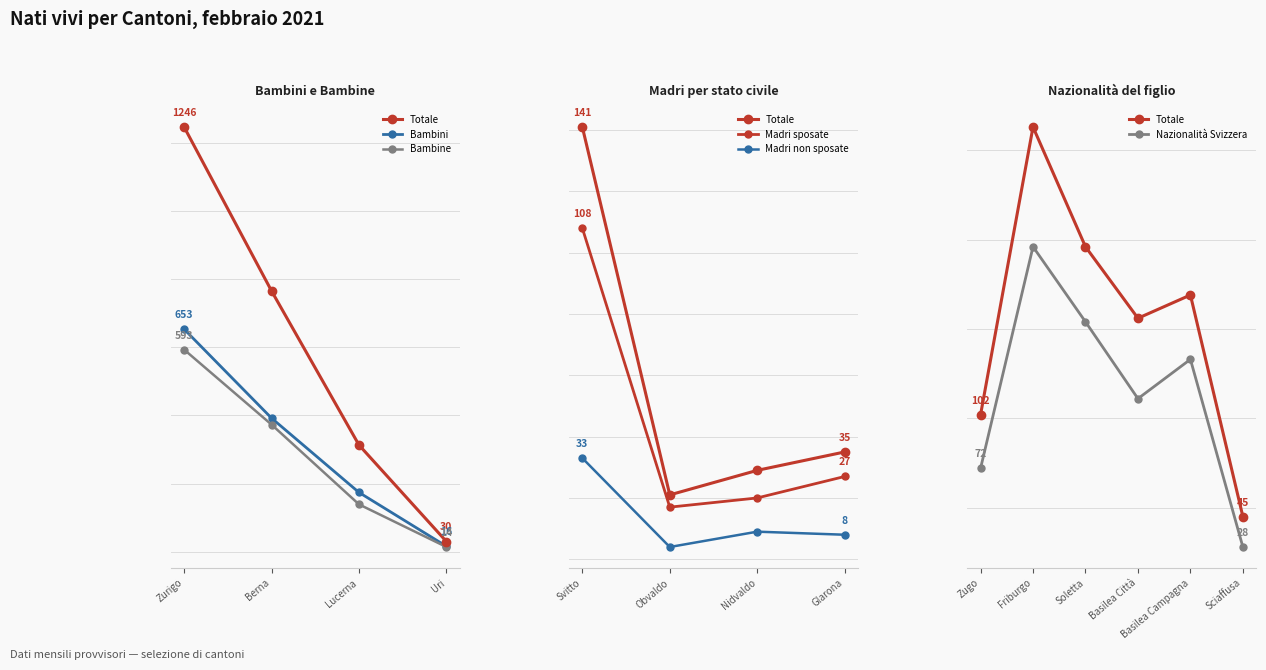

What are all the series names shown in the legend?

Totale, Bambini, Bambine, Madri sposate, Madri non sposate, Nazionalità Svizzera